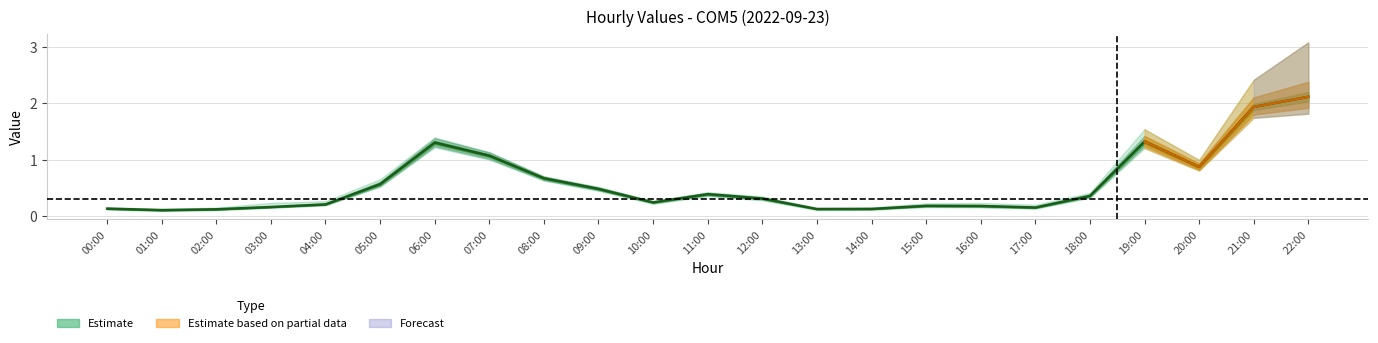

Is it true that the value at 20:00 is 0.9?

True